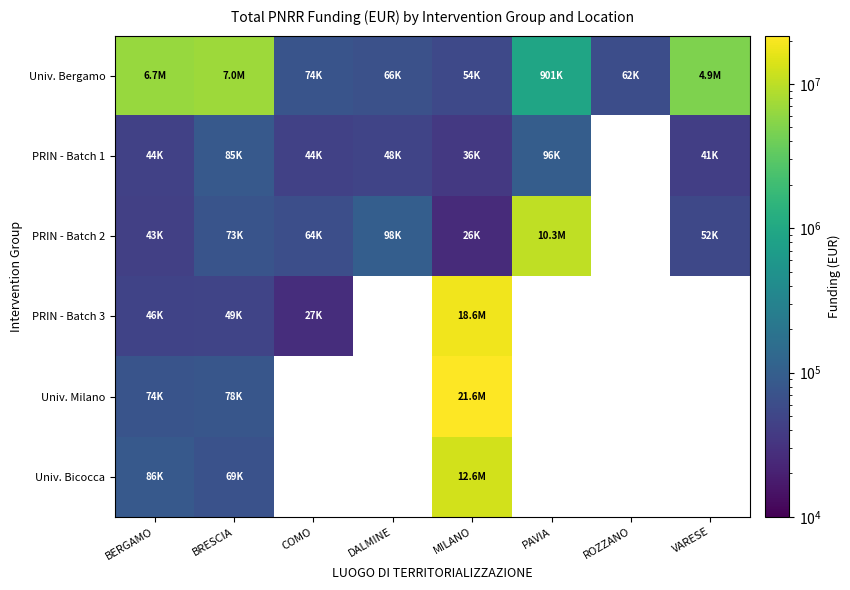

Which label corresponds to the smallest value in the chart?

MILANO